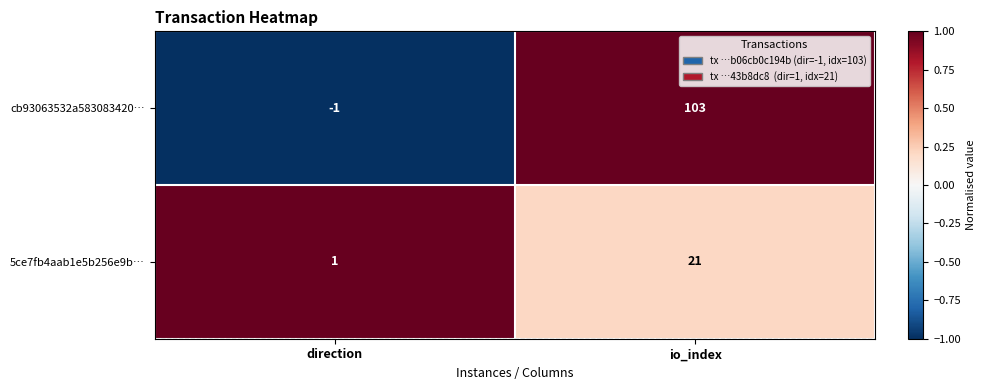

Is it true that cb93063532a583083420… equals 180 at io_index?

False